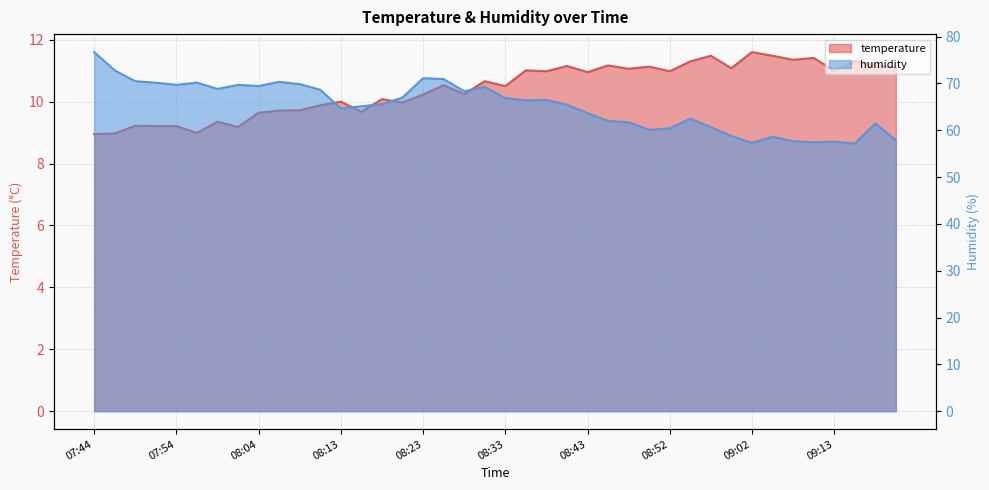

Reading right to left, extract all data points from this chart.

temperature: 09:26=11.1	09:20=11.2	09:15=11.3	09:13=11.0	09:10=11.4	09:08=11.3	09:05=11.5	09:02=11.6	09:00=11.1	08:57=11.5	08:55=11.3	08:52=11.0	08:50=11.1	08:48=11.1	08:45=11.2	08:43=10.9	08:40=11.2	08:38=11.0	08:35=11.0	08:33=10.5	08:30=10.7	08:28=10.2	08:26=10.5	08:23=10.2	08:21=10.0	08:18=10.1	08:16=9.7	08:13=10.0	08:11=9.9	08:09=9.7	08:06=9.7	08:04=9.6	08:01=9.2	07:59=9.3	07:56=9.0	07:54=9.2	07:52=9.2	07:49=9.2	07:47=9.0	07:44=8.9
humidity: 09:26=57.8	09:20=61.4	09:15=57.1	09:13=57.5	09:10=57.4	09:08=57.6	09:05=58.6	09:02=57.3	09:00=58.8	08:57=60.6	08:55=62.5	08:52=60.4	08:50=60.1	08:48=61.7	08:45=62.0	08:43=63.6	08:40=65.4	08:38=66.5	08:35=66.4	08:33=66.8	08:30=69.2	08:28=68.3	08:26=70.9	08:23=71.1	08:21=67.0	08:18=65.6	08:16=65.1	08:13=64.6	08:11=68.6	08:09=69.8	08:06=70.3	08:04=69.4	08:01=69.7	07:59=68.8	07:56=70.2	07:54=69.7	07:52=70.1	07:49=70.5	07:47=72.8	07:44=76.7